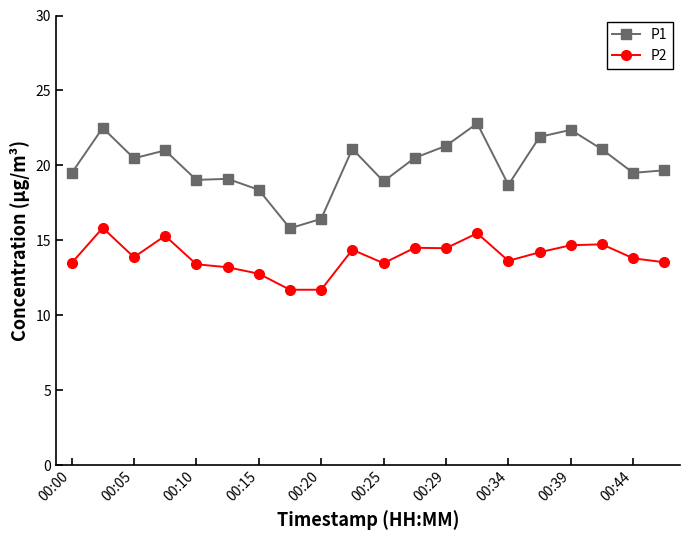

True or false: P2 has more than 2 interior local peaks.

True